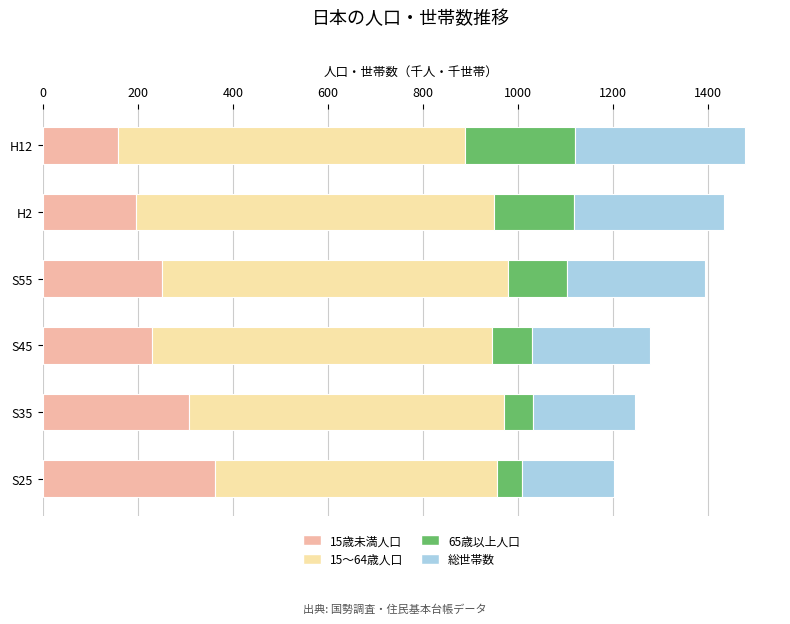

At which label does 15歳未満人口 reach its peak?

S25